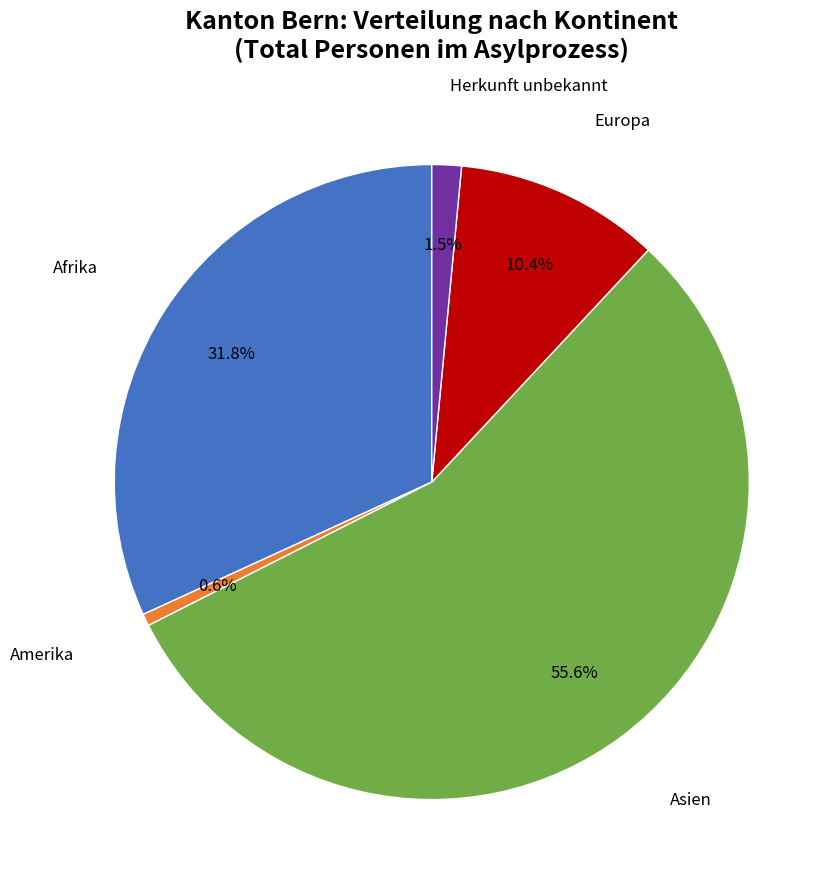

Is there any slice that represents more than half of the pie?

Yes